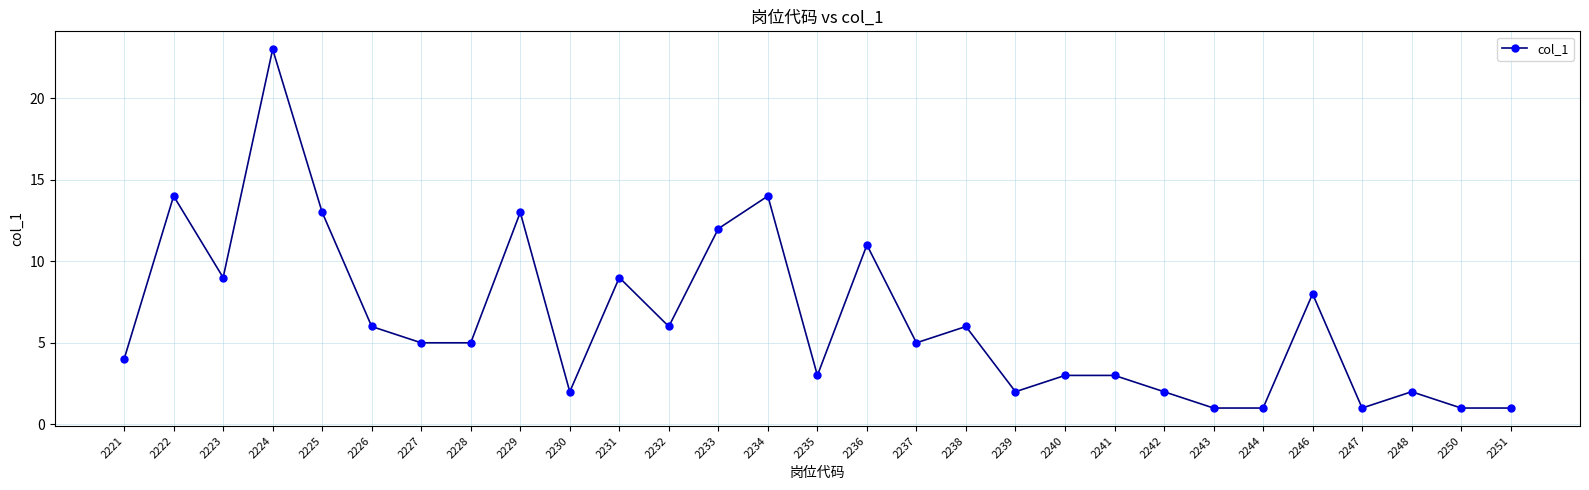

What is the value of the 20th point from the left?

3